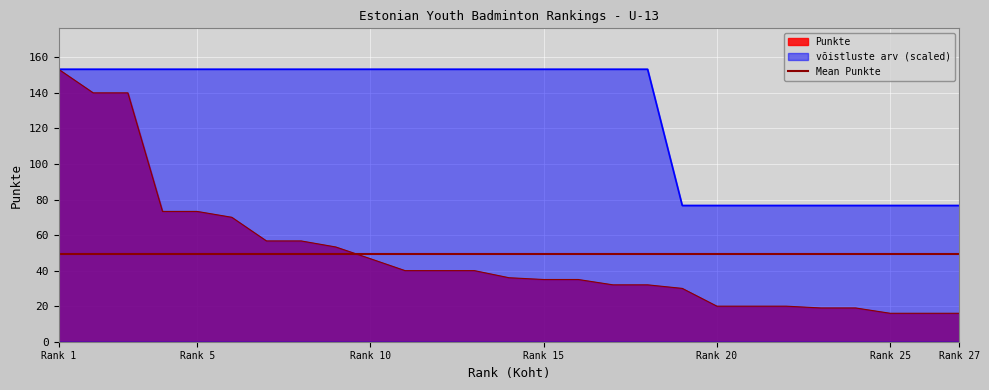

At how many categories does at least one series exceed 121?

18